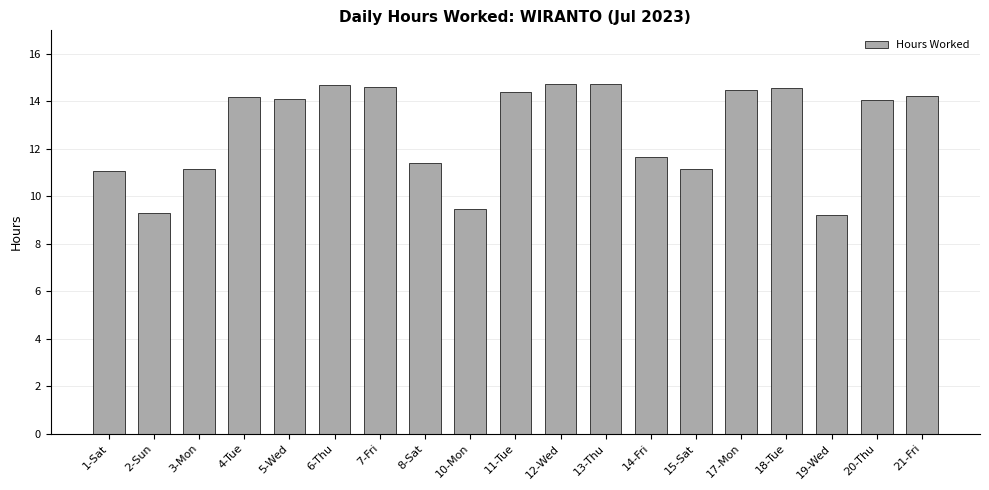

What is the greatest value displayed?

14.8